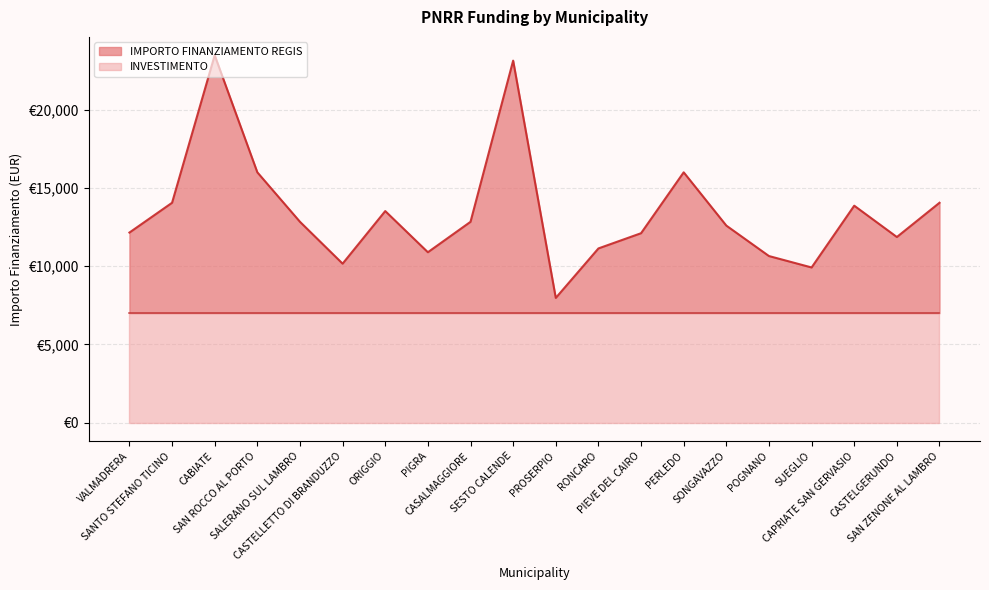

Rank the categories by value from lowest to highest.

PROSERPIO, SUEGLIO, CASTELLETTO DI BRANDUZZO, POGNANO, PIGRA, RONCARO, CASTELGERUNDO, PIEVE DEL CAIRO, VALMADRERA, SONGAVAZZO, CASALMAGGIORE, SALERANO SUL LAMBRO, ORIGGIO, CAPRIATE SAN GERVASIO, SANTO STEFANO TICINO, SAN ZENONE AL LAMBRO, SAN ROCCO AL PORTO, PERLEDO, SESTO CALENDE, CABIATE